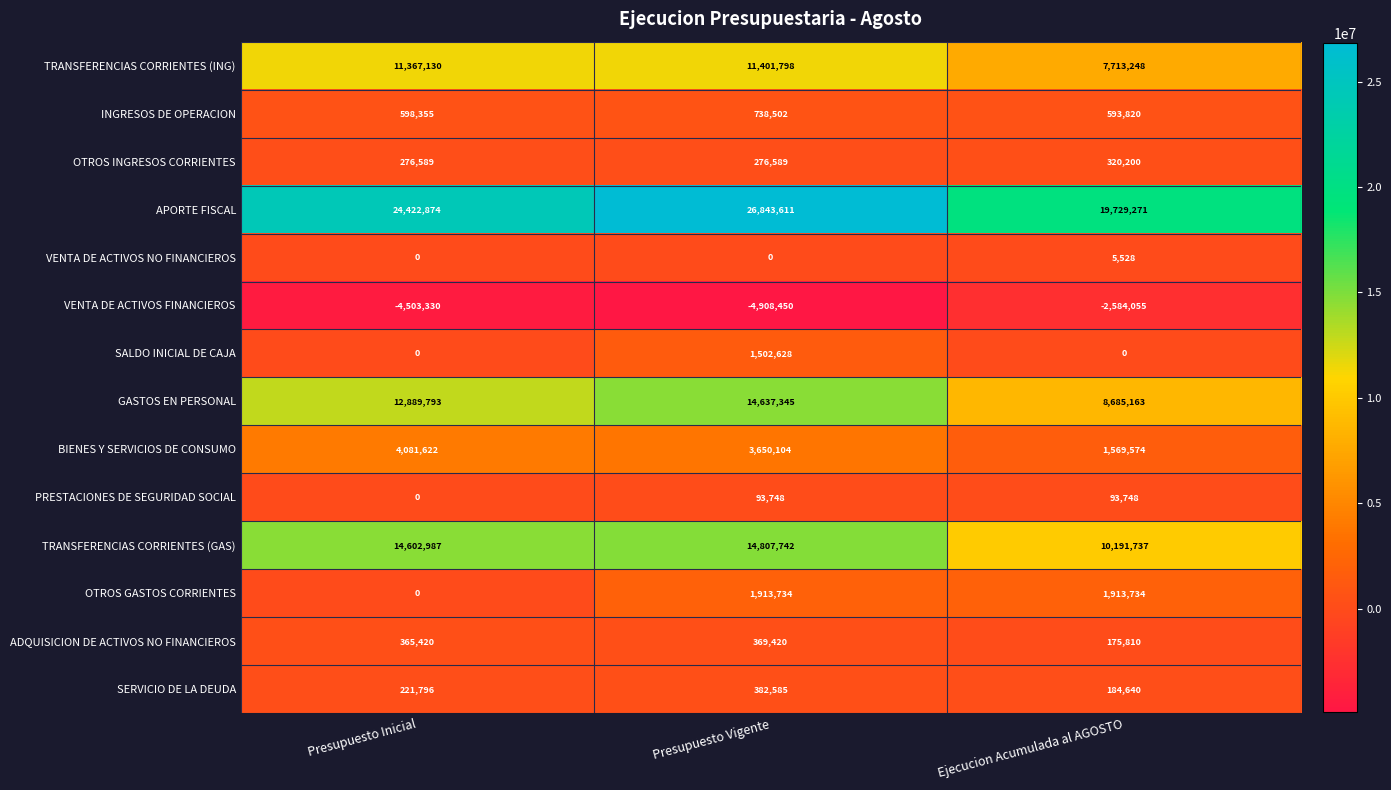

How many data points does each series have?

3